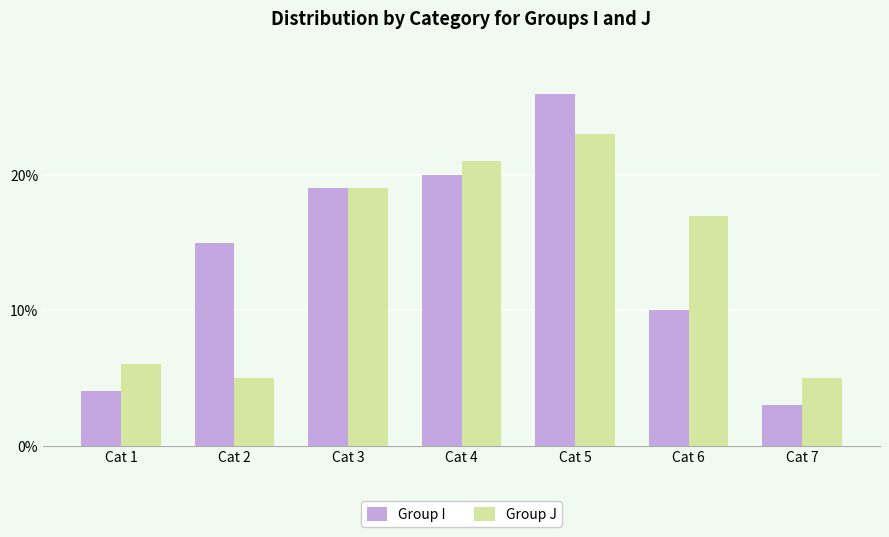

The value of Group I at Cat 5 is 26. True or false?

True